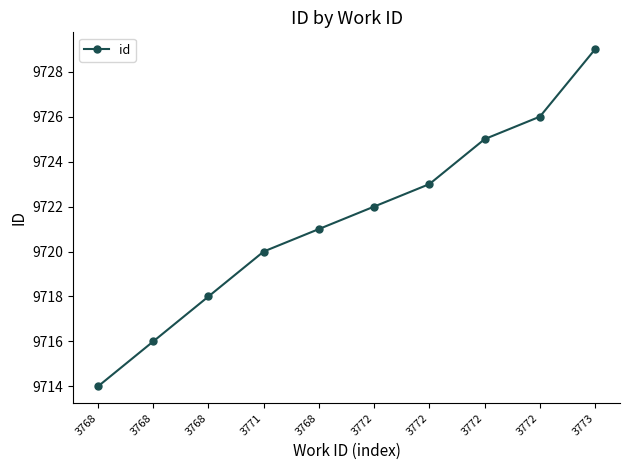

How many categories are shown in the chart?

10